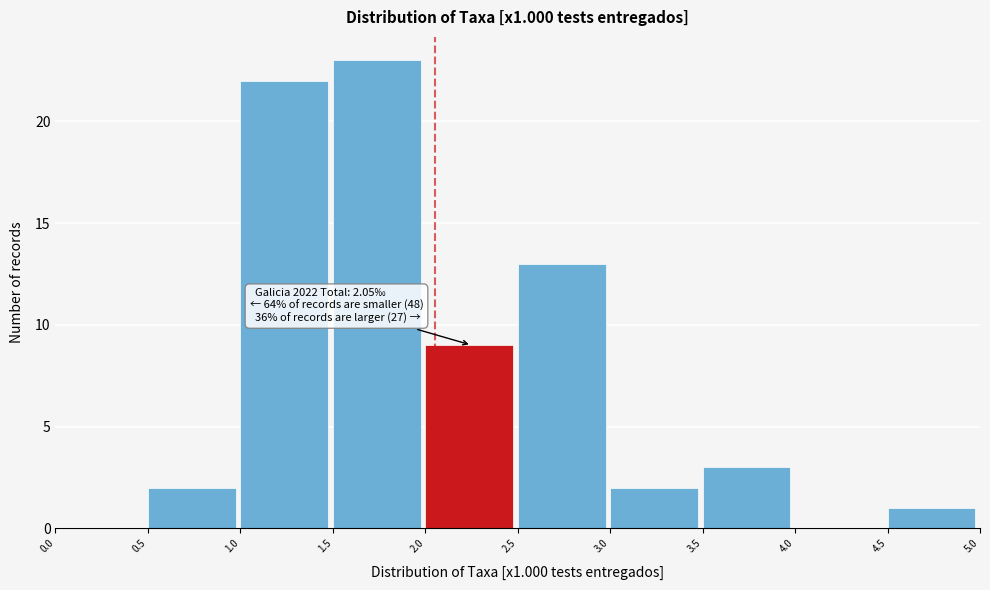

Over which range of the x-axis is the bar tallest?

1.5 to 2.0